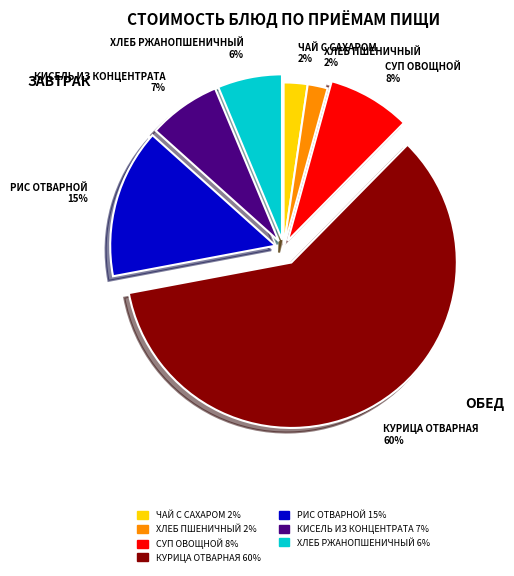

To the nearest percent, what is the average slice percentage?

14%